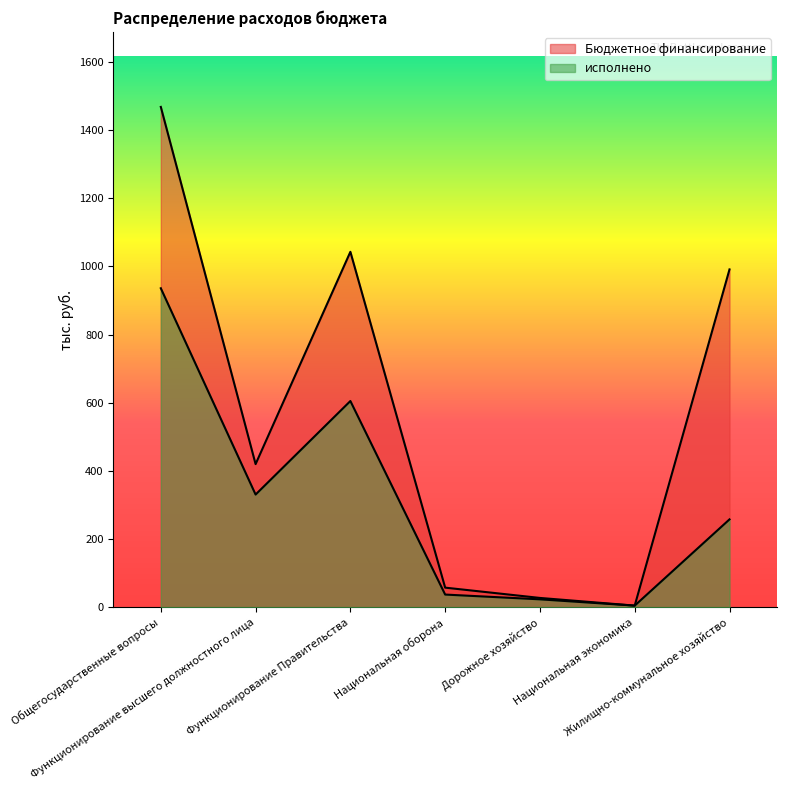

What position from the left is Жилищно-коммунальное хозяйство?

7